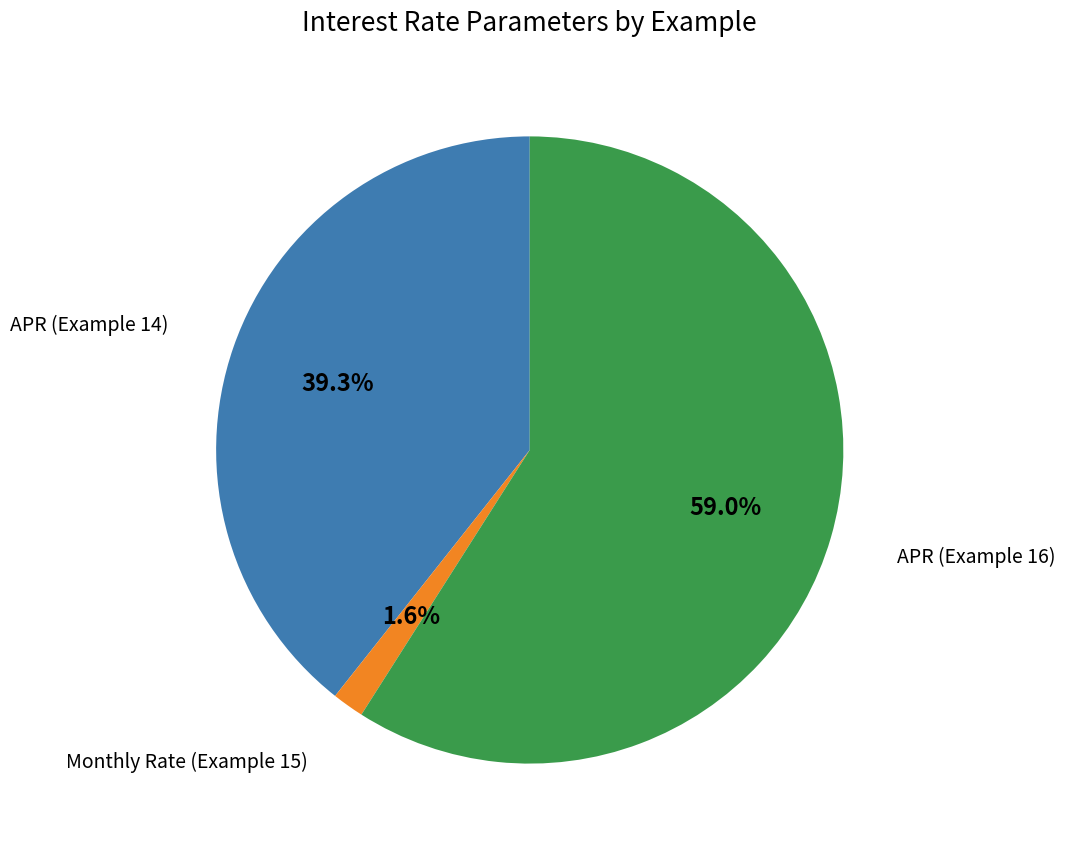

Does any single category account for the majority?

Yes